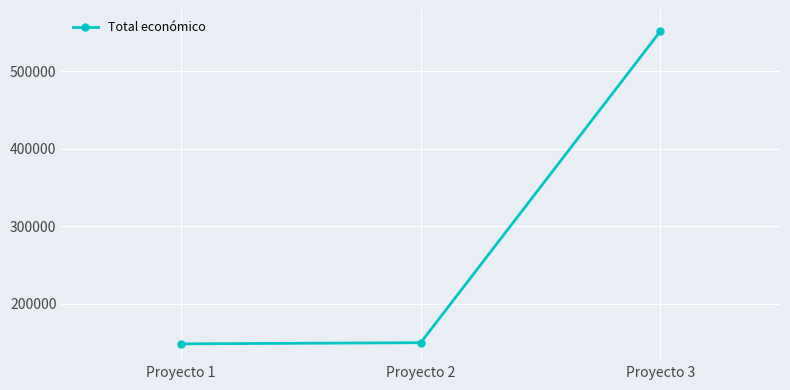

Between Proyecto 3 and Proyecto 1, which is larger?

Proyecto 3